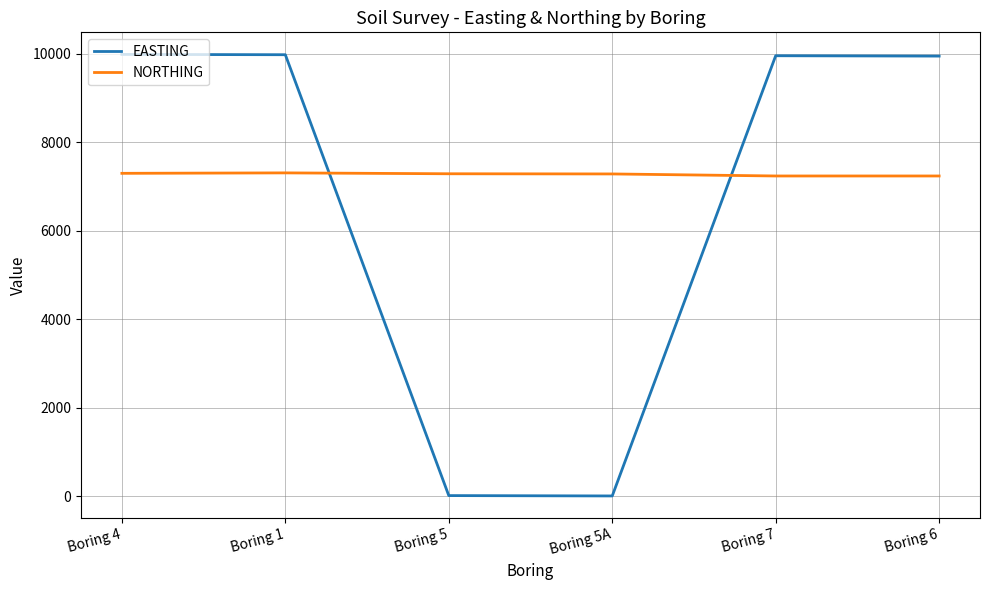

What is the maximum value shown in the chart?

9990